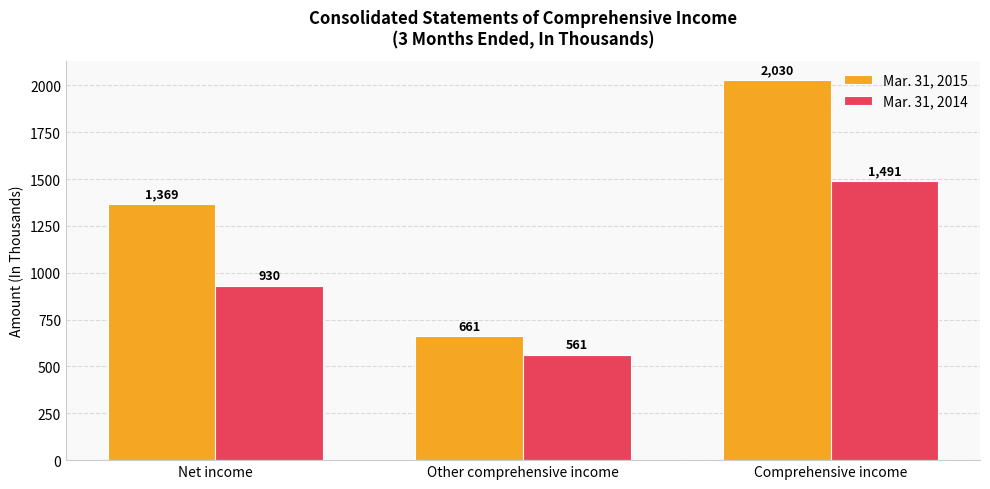

Which series changed the most between Net income and Comprehensive income?

Mar. 31, 2015